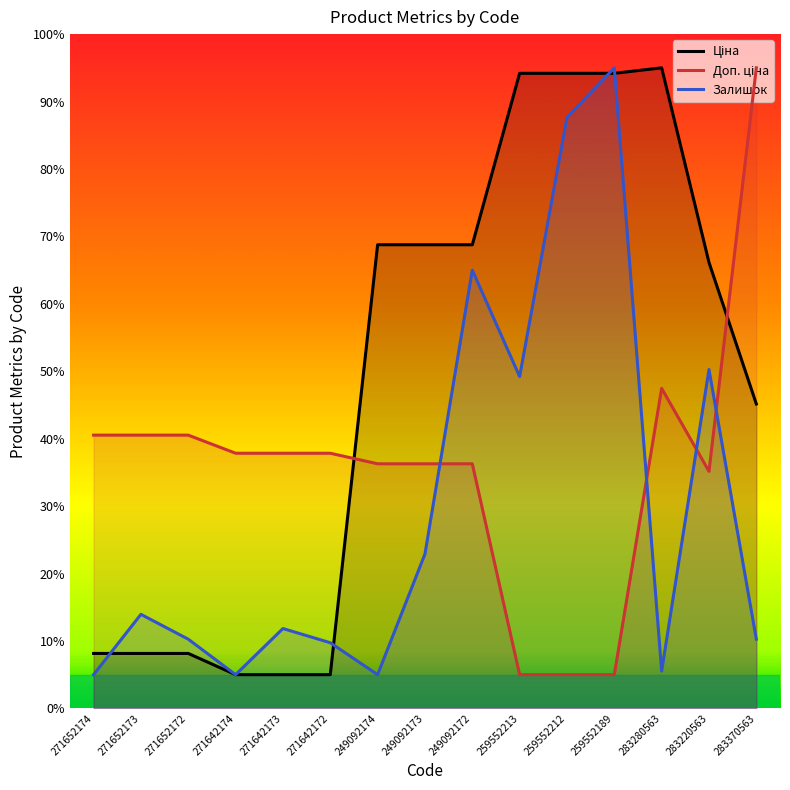

Is it true that Ціна equals 18.9 at 259552213?

False